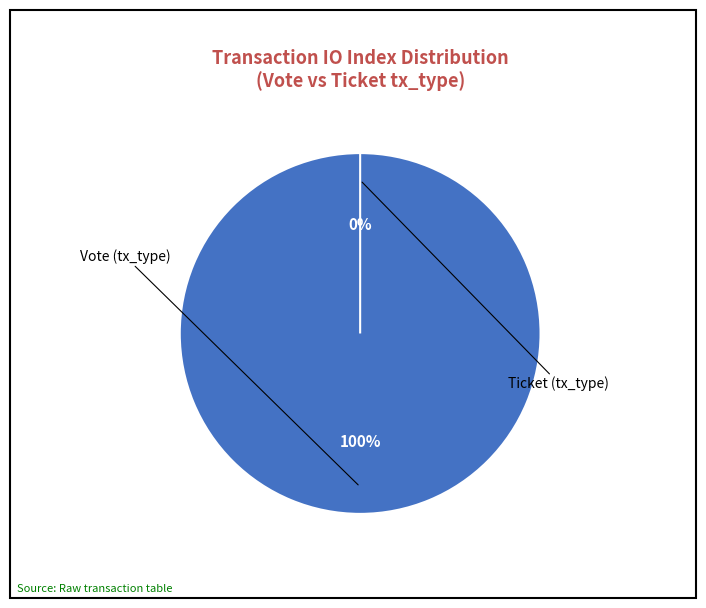

The Ticket (tx_type) slice represents 1% of the pie. True or false?

False